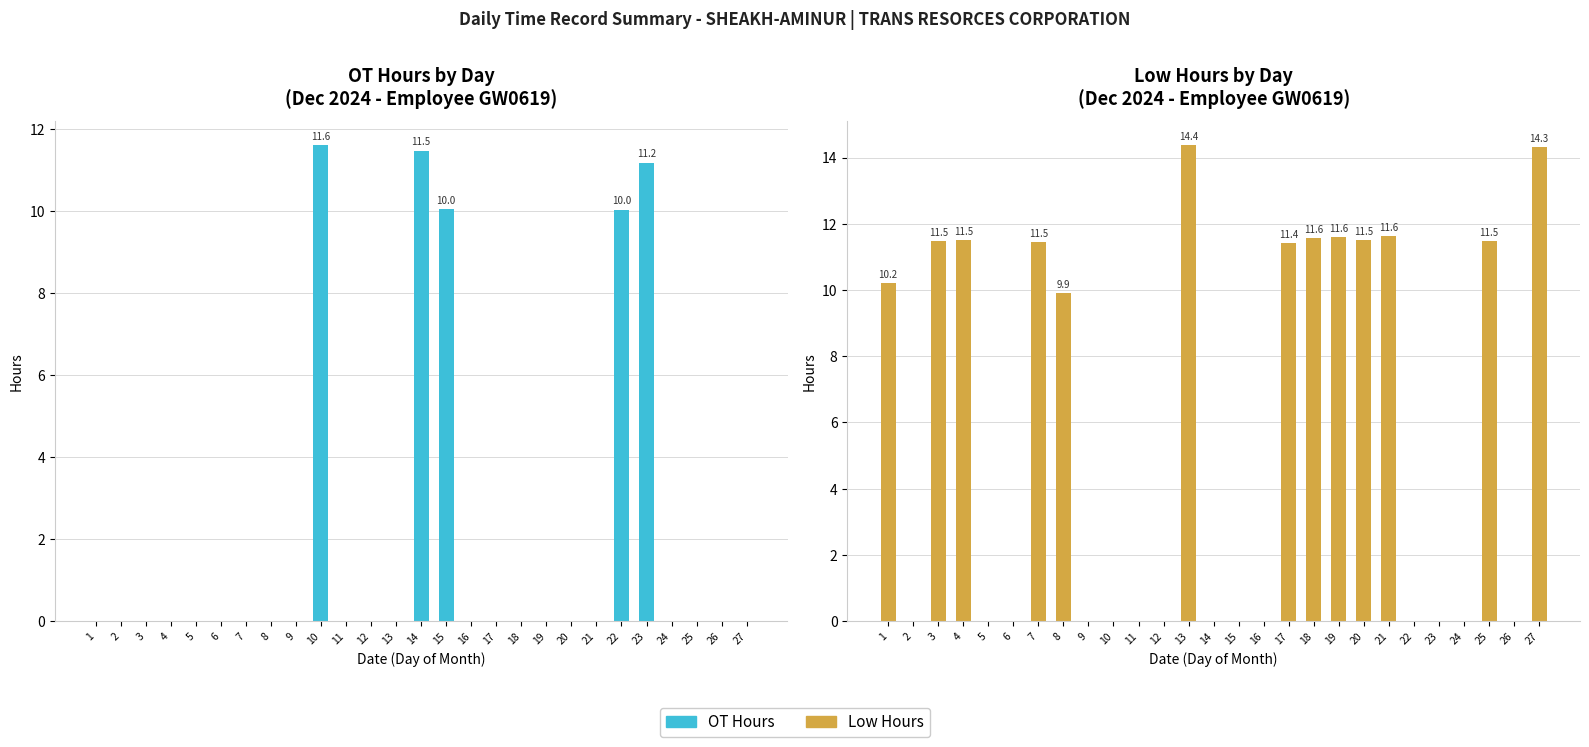

Rank the series by their maximum value, from lowest to highest.

OT Hours, Low Hours